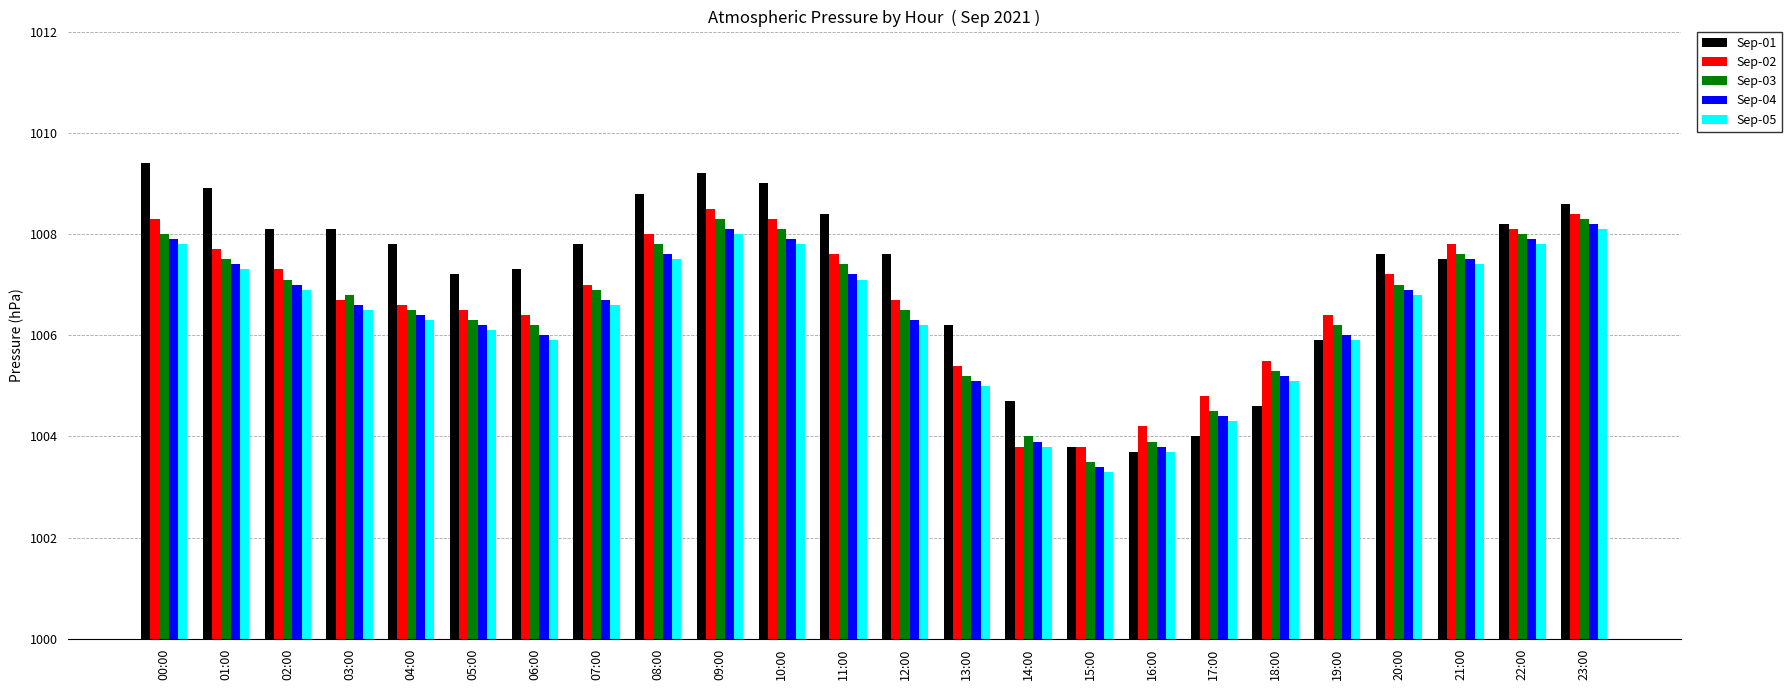

What is the value of the Sep-02 bar at the 1st from the left?

1008.3